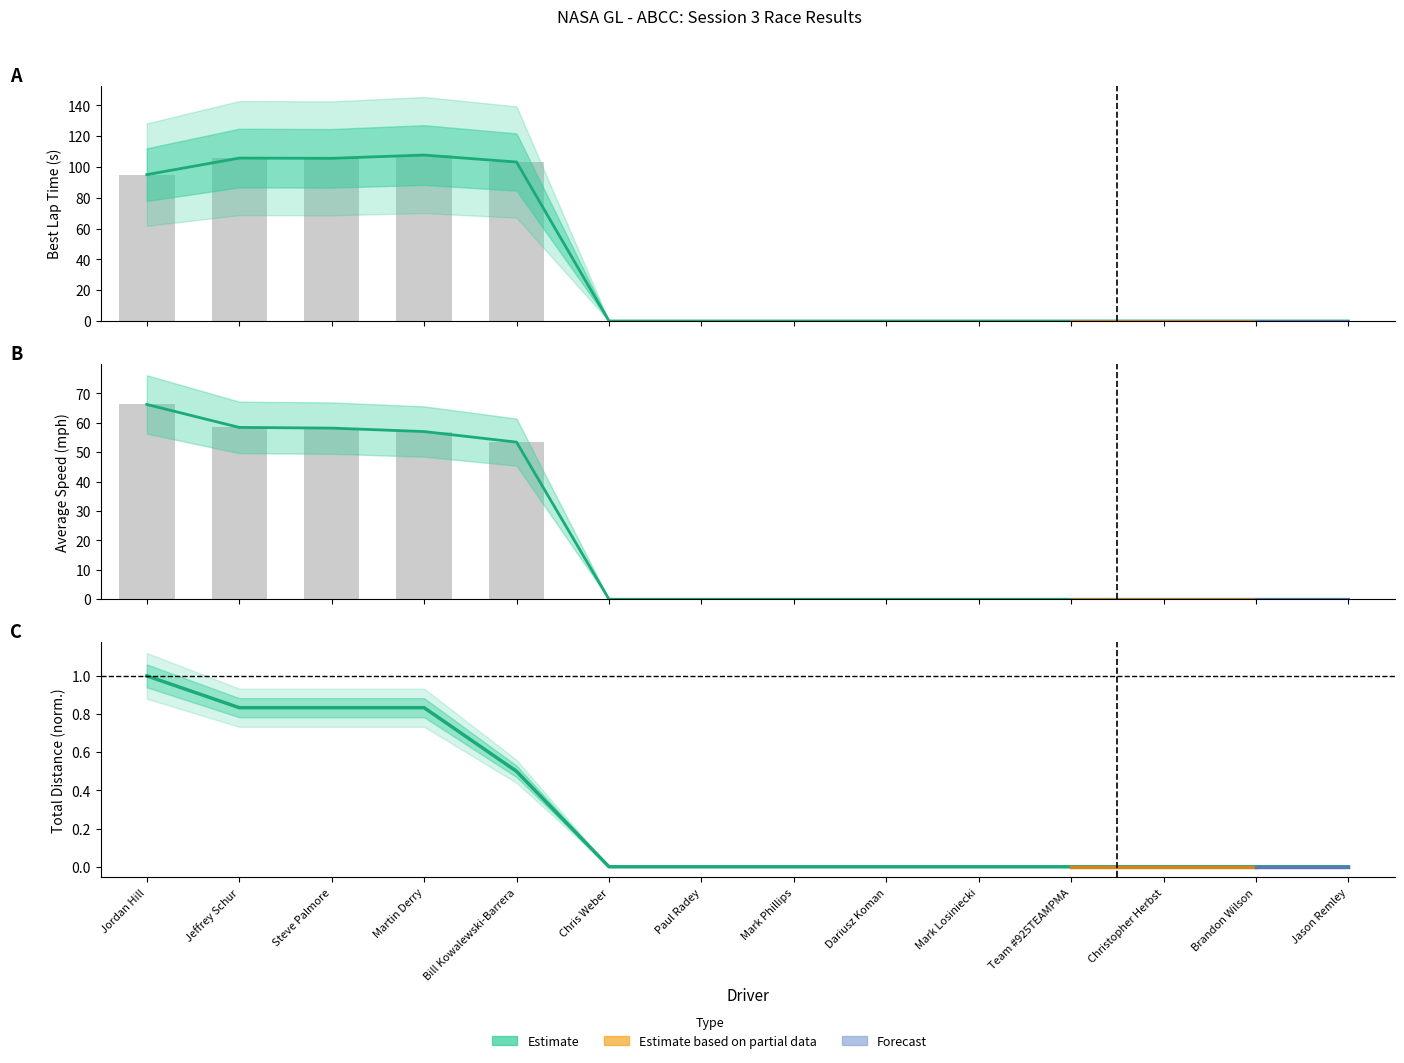

Is it true that Best Lap time equals 0.0 at Mark Losiniecki?

True